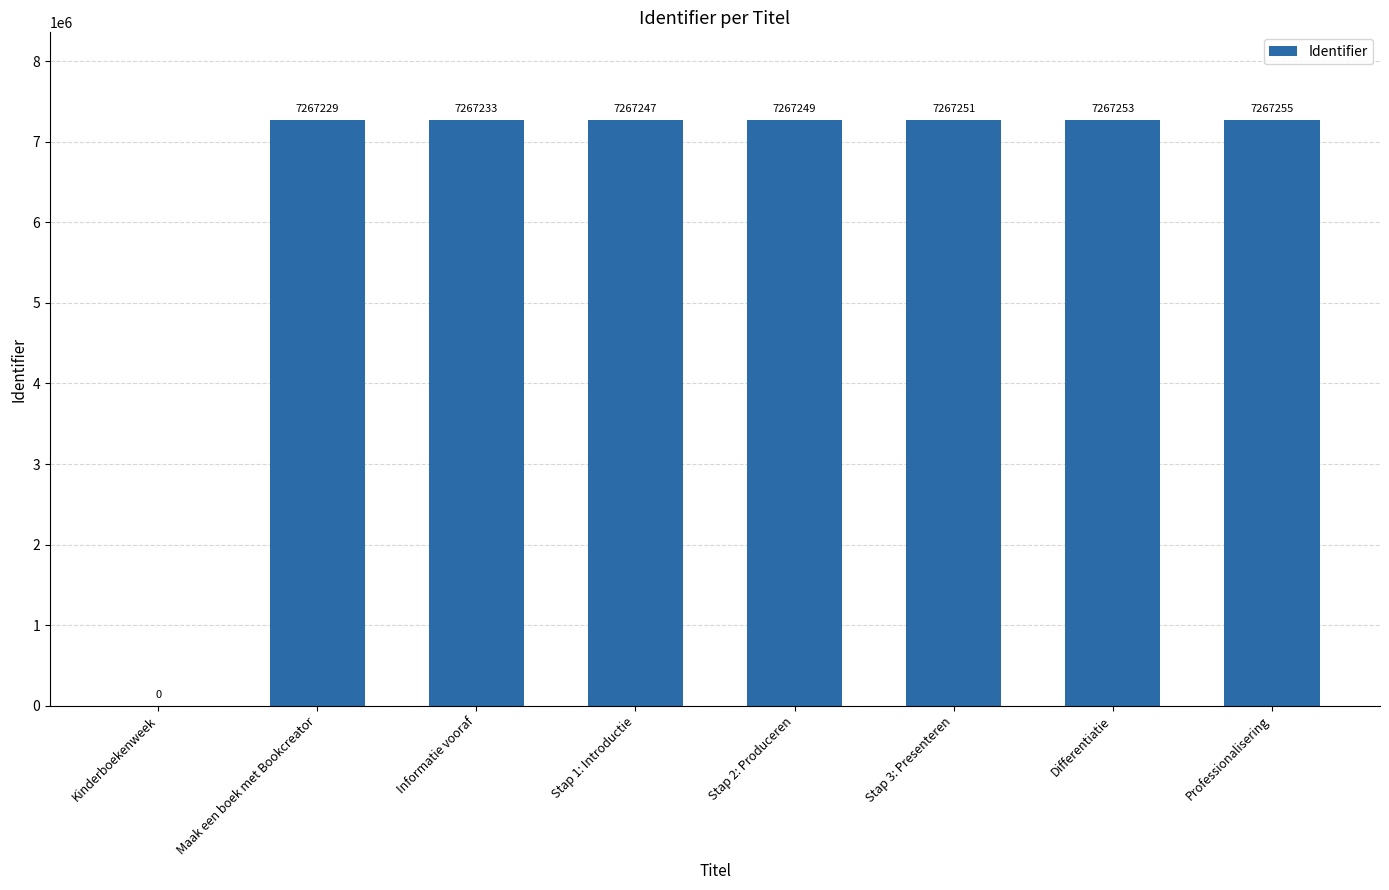

What is the ratio of the value at Stap 3: Presenteren to the value at Maak een boek met Bookcreator?

1.0